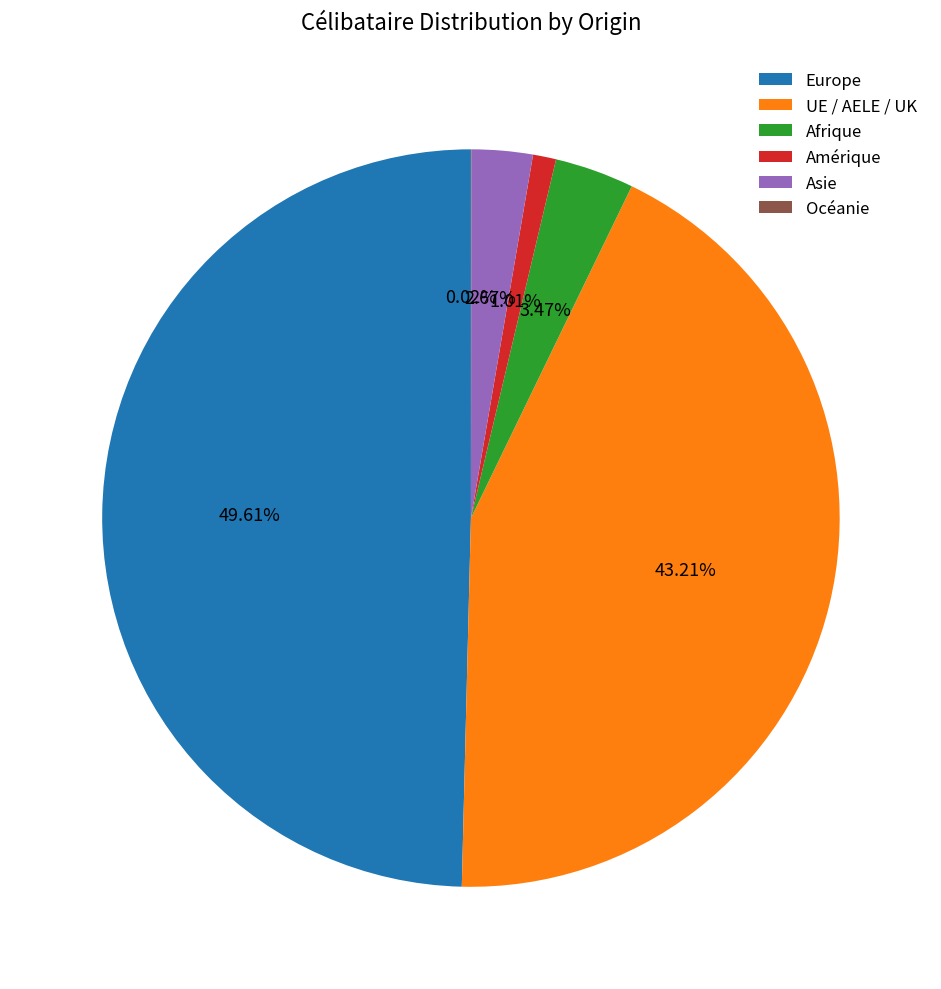

What portion of the pie excludes Amérique?

99.0%